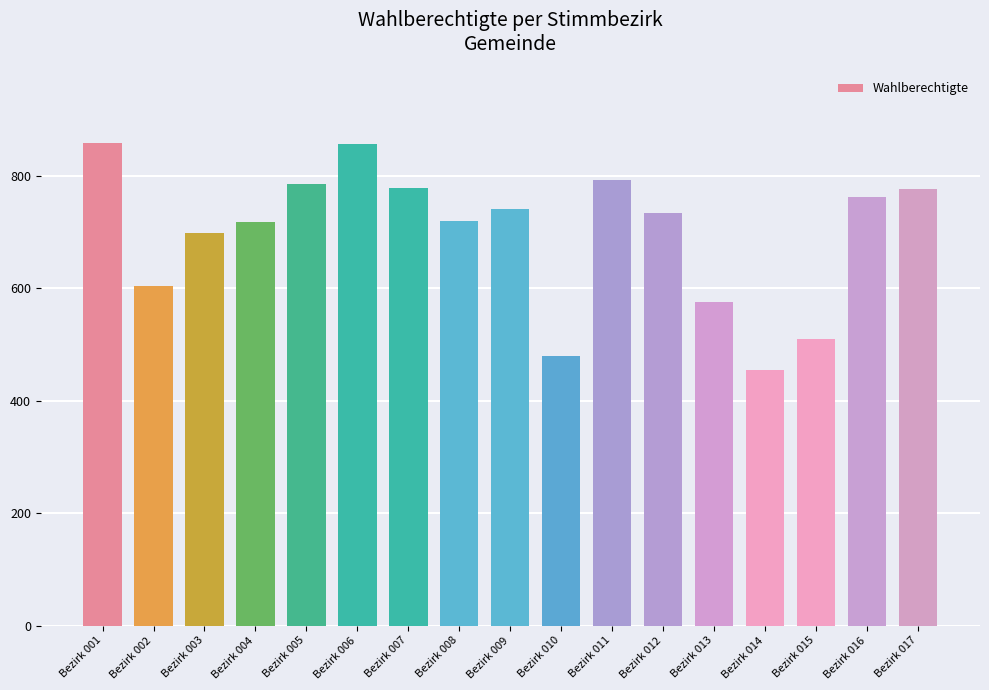

What is the value of the 14th bar from the left?

454